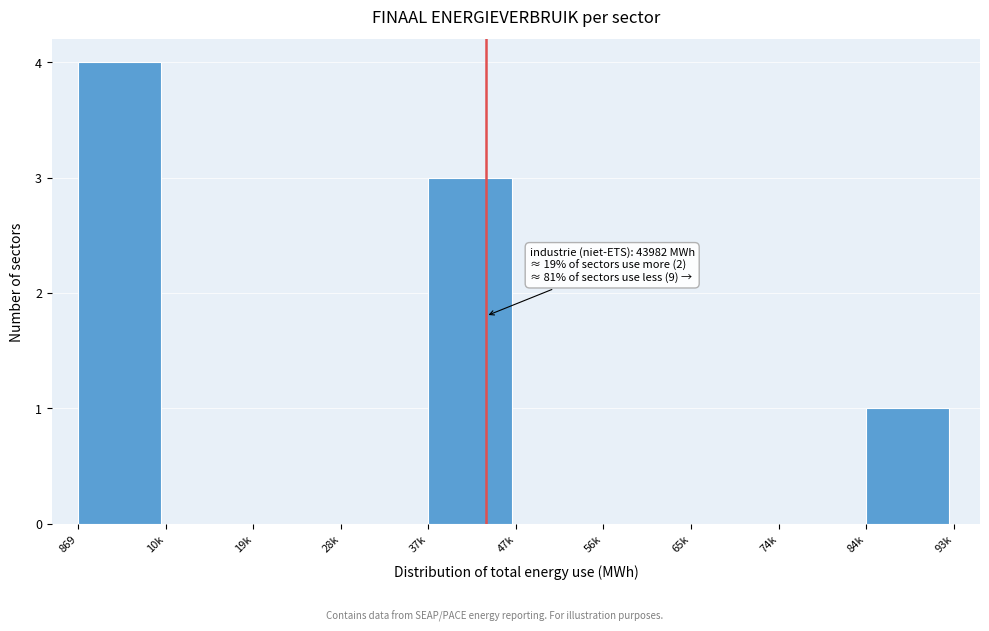

Reading left to right, transcribe all the data shown in this chart.

869=4	10k=0	19k=0	28k=0	37k=3	47k=0	56k=0	65k=0	74k=0	84k=1